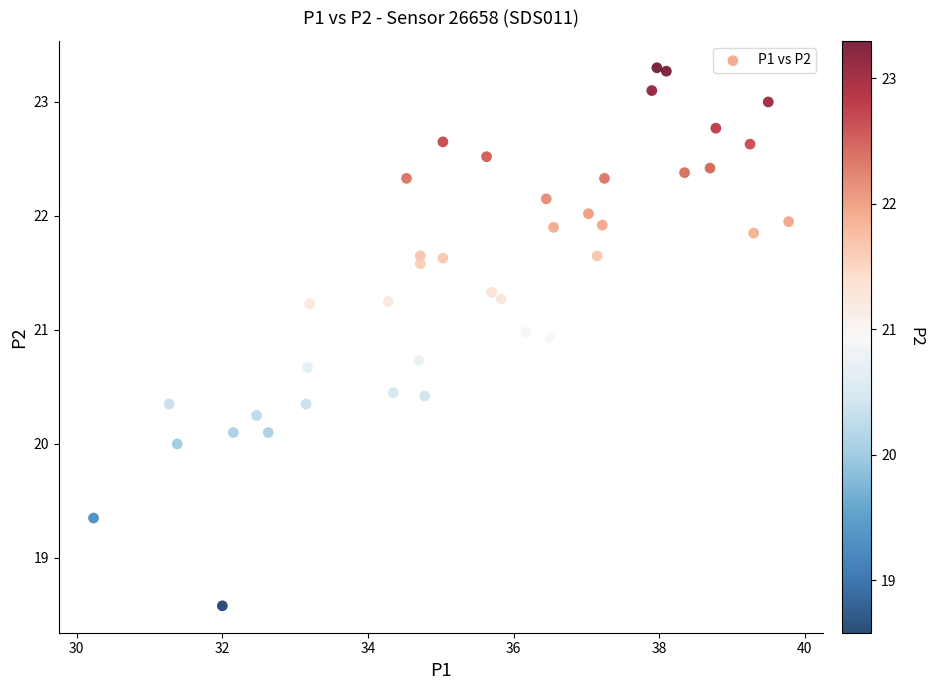

What is the range of X values (max minus min)?

9.6